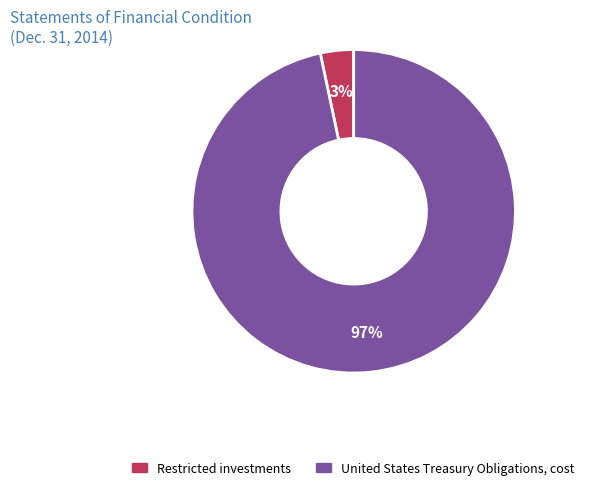

Do Restricted investments and United States Treasury Obligations, cost together represent more than half of the pie?

Yes